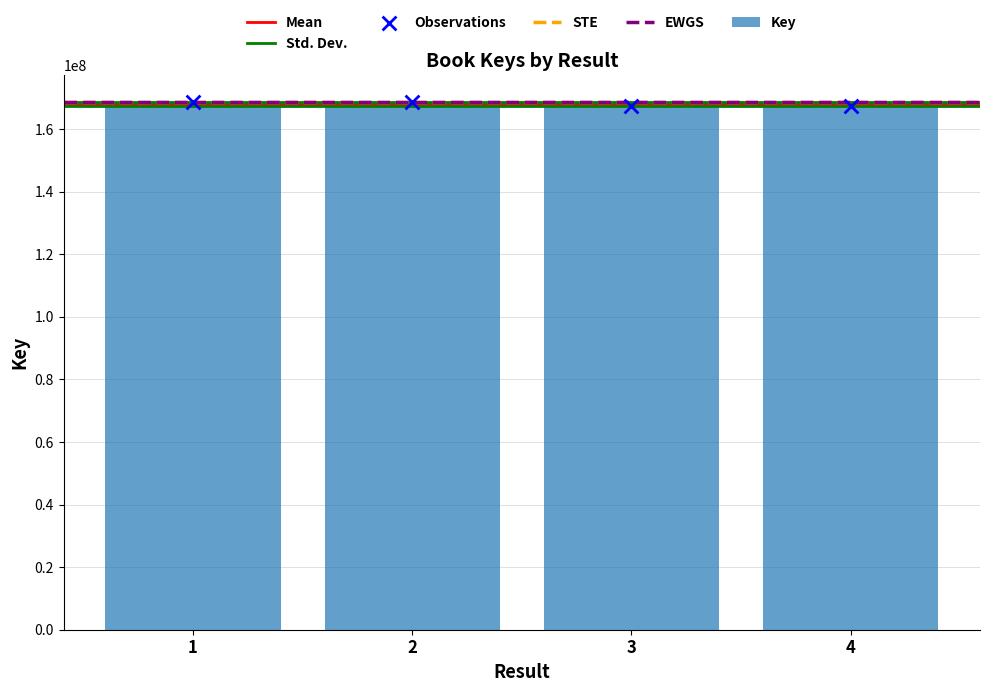

Which has a higher value, 4 or 2?

2